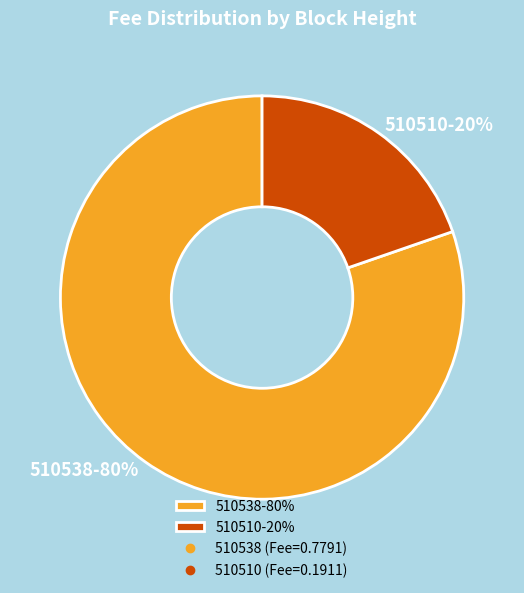

To the nearest percent, what is the combined percentage of 510538-80% and 510510-20%?

100%